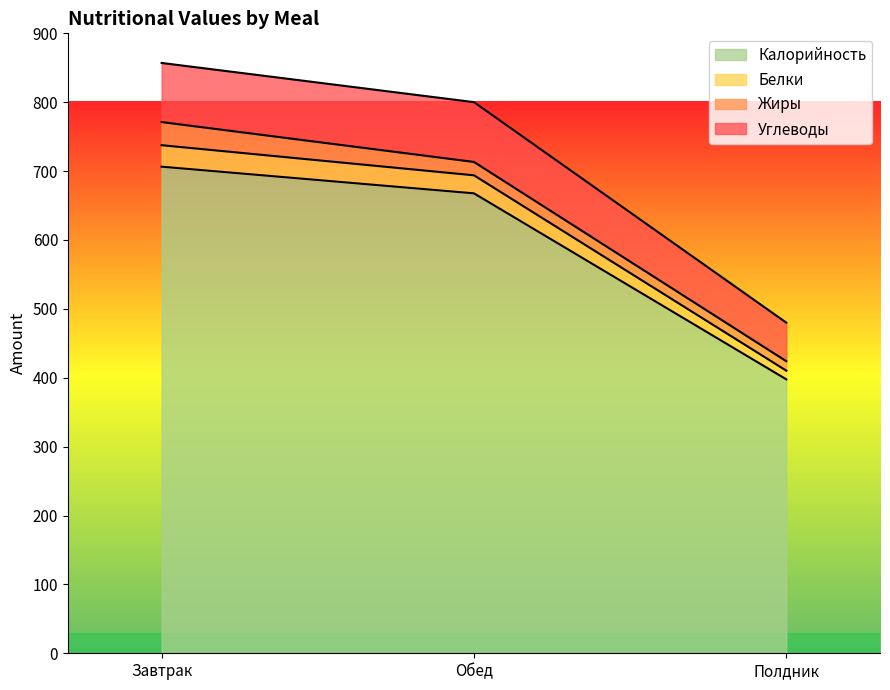

Where does the Калорийность series first go above 667?

Завтрак